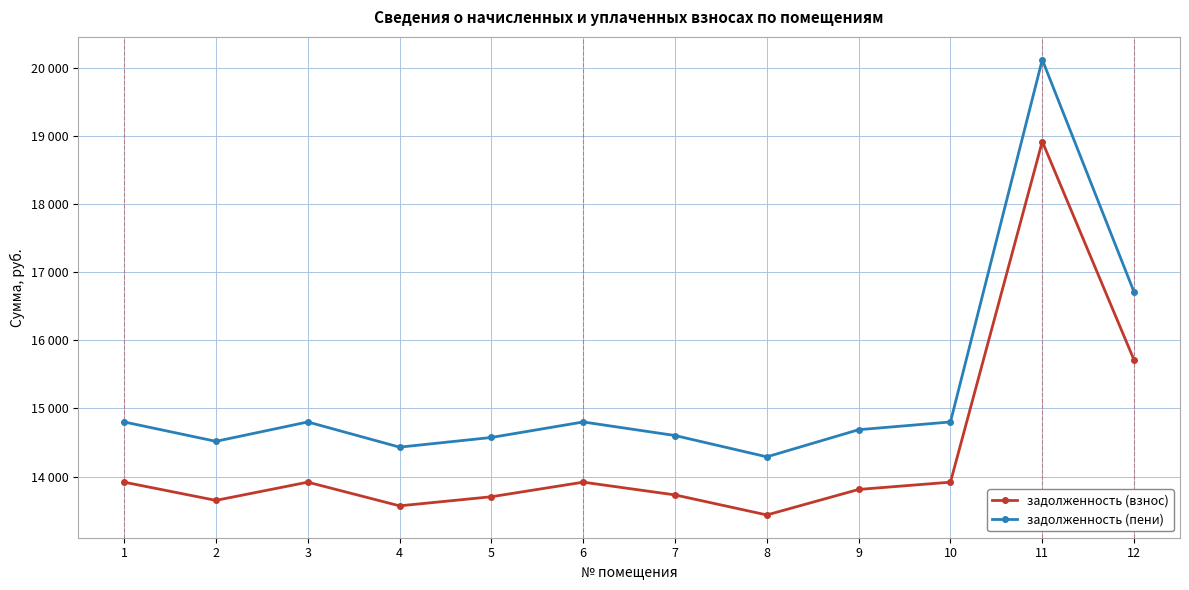

Read the задолженность (взнос) value at 1.

13917.3